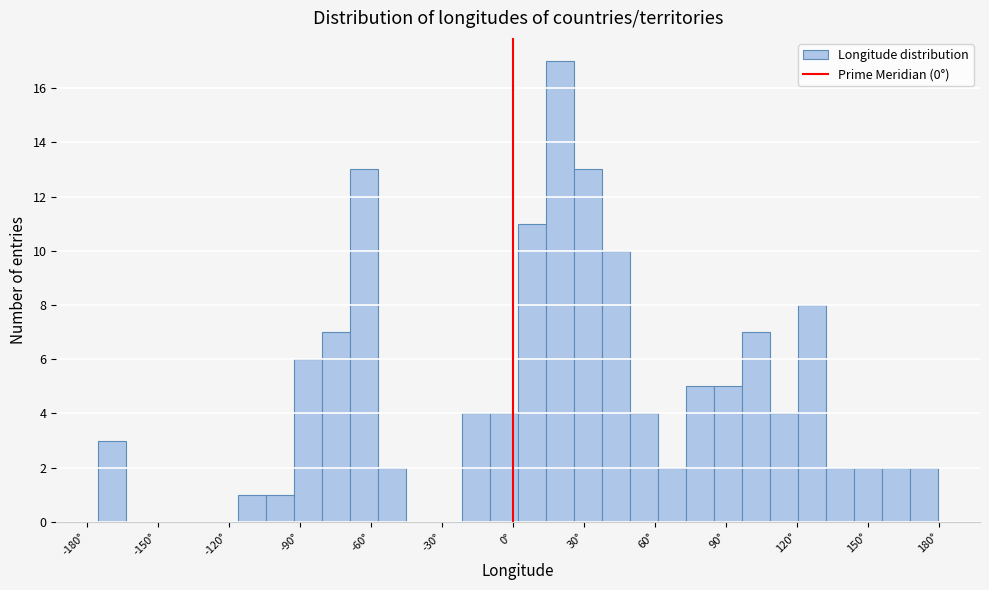

Around what value on the x-axis is the tallest bar? Give the approximate position of its centre, as read against the axis.

20